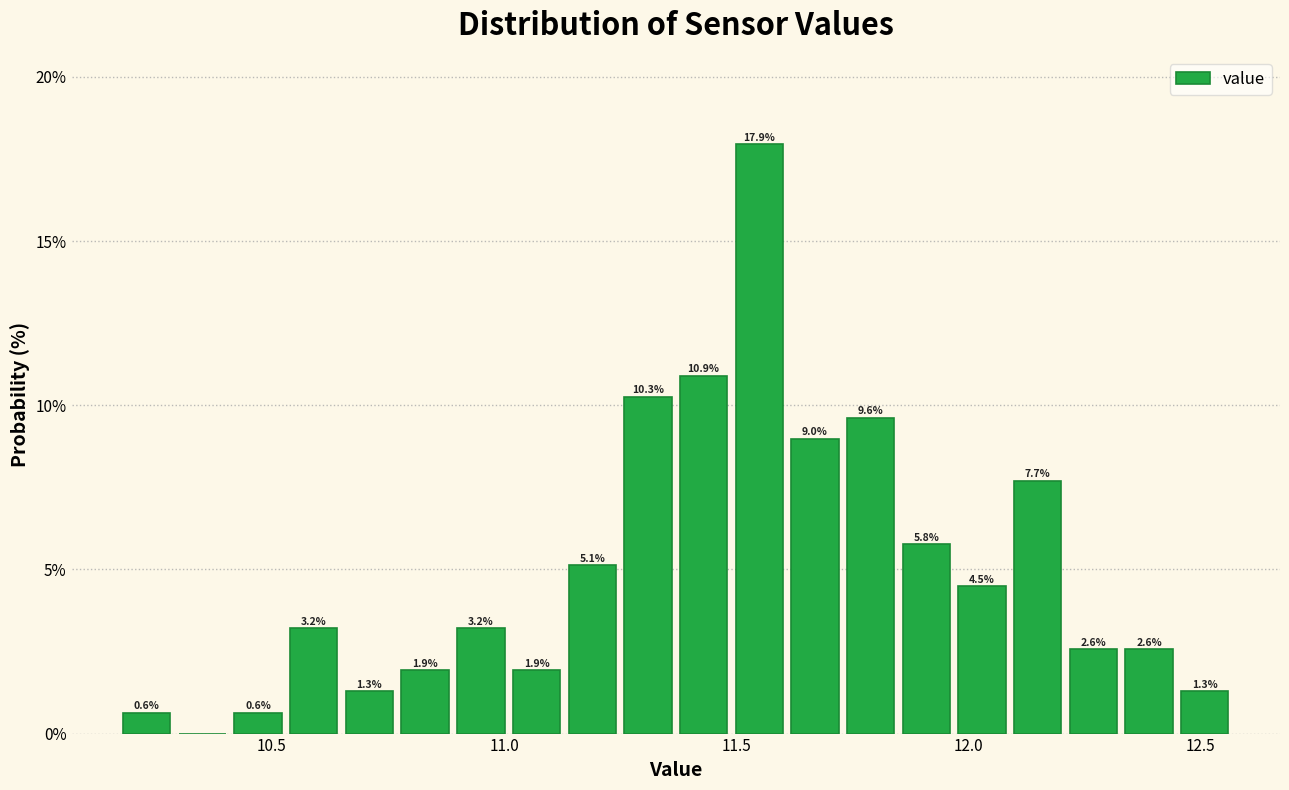

Around what value on the x-axis is the tallest bar? Give the approximate position of its centre, as read against the axis.

11.55